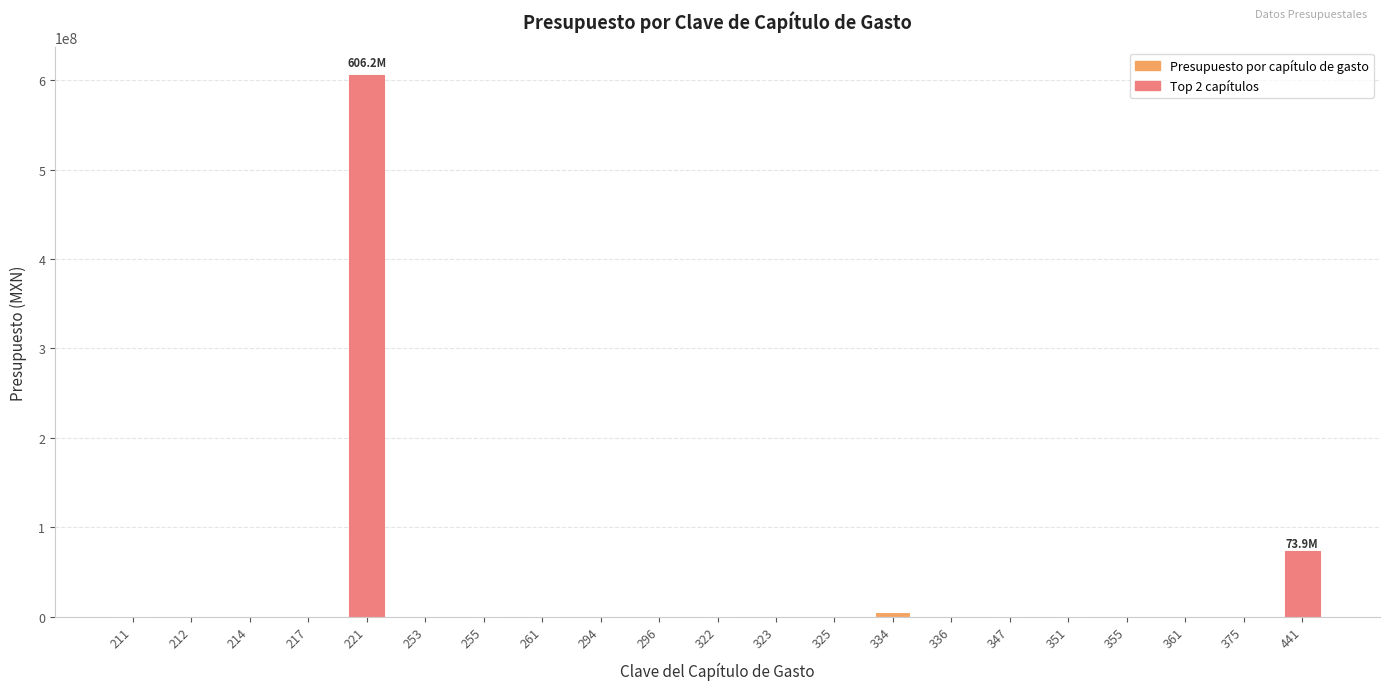

What is the change in value from 221 to 441?

-532272216.7